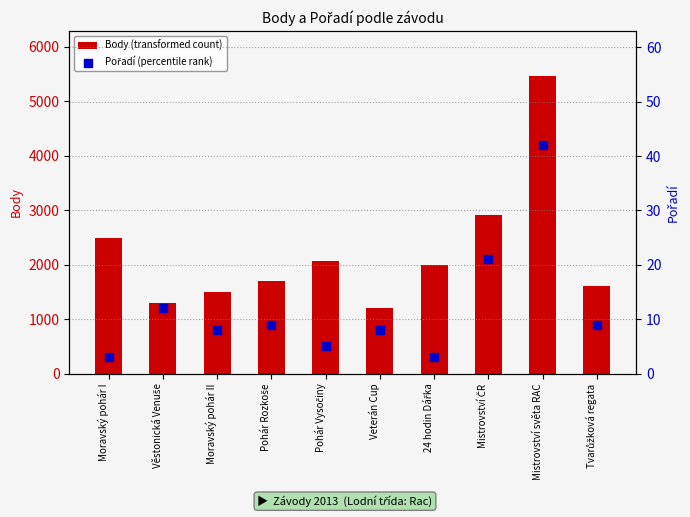

Which series has the largest total across all categories?

Body (transformed count)